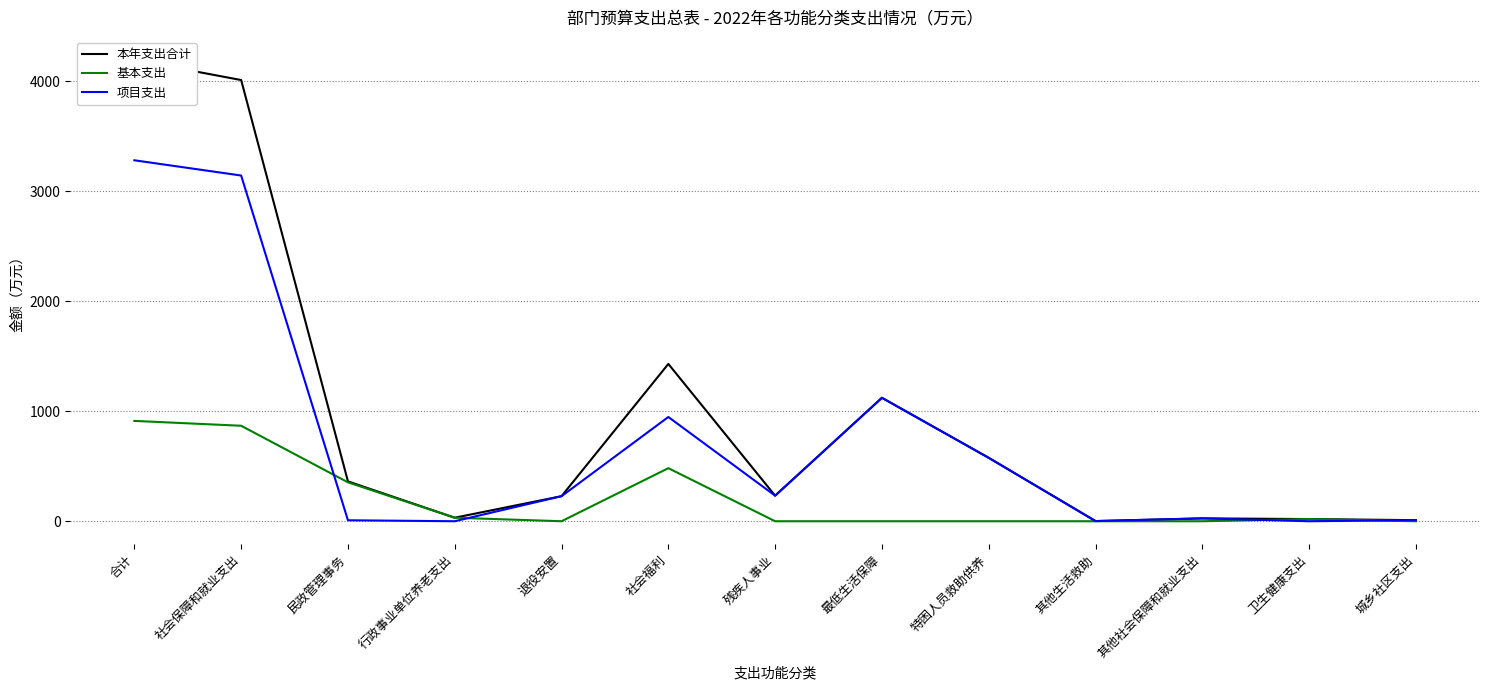

At which category is the sum across all series the highest?

合计